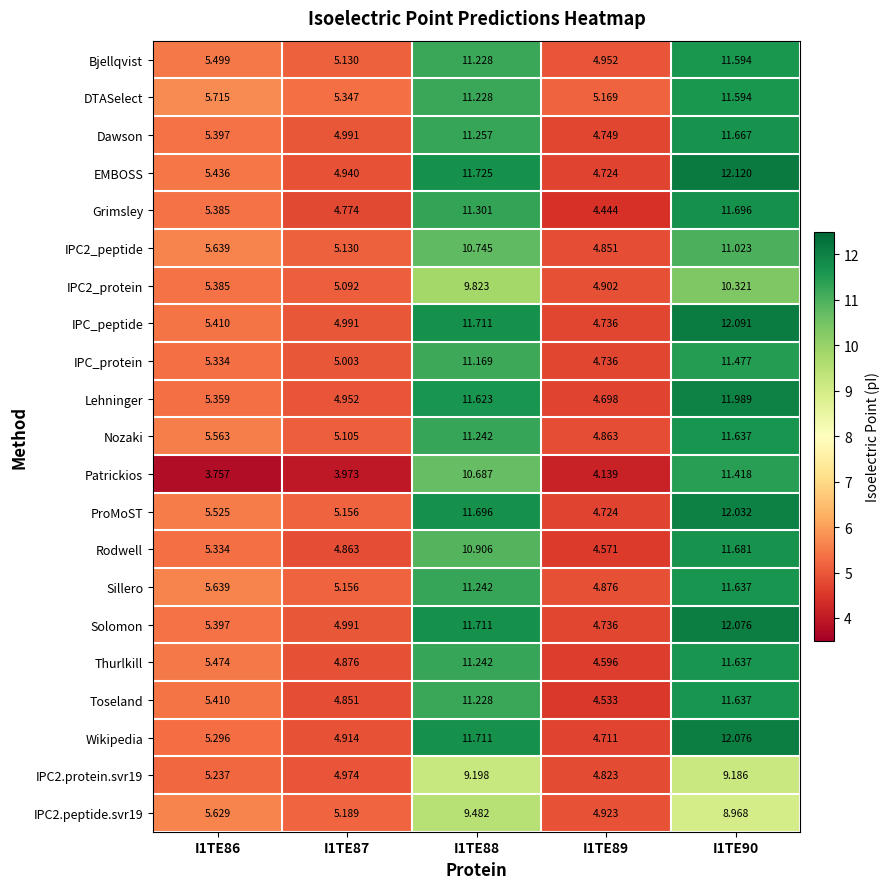

Which series has the widest spread of values?

Patrickios